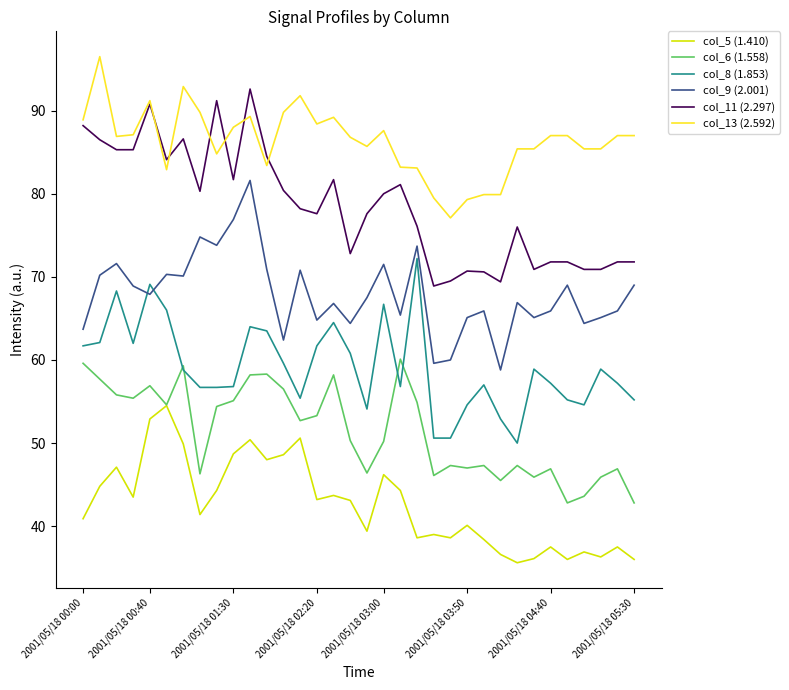

List the series in order of their overall mean, lowest first.

col_5 (1.410), col_6 (1.558), col_8 (1.853), col_9 (2.001), col_11 (2.297), col_13 (2.592)